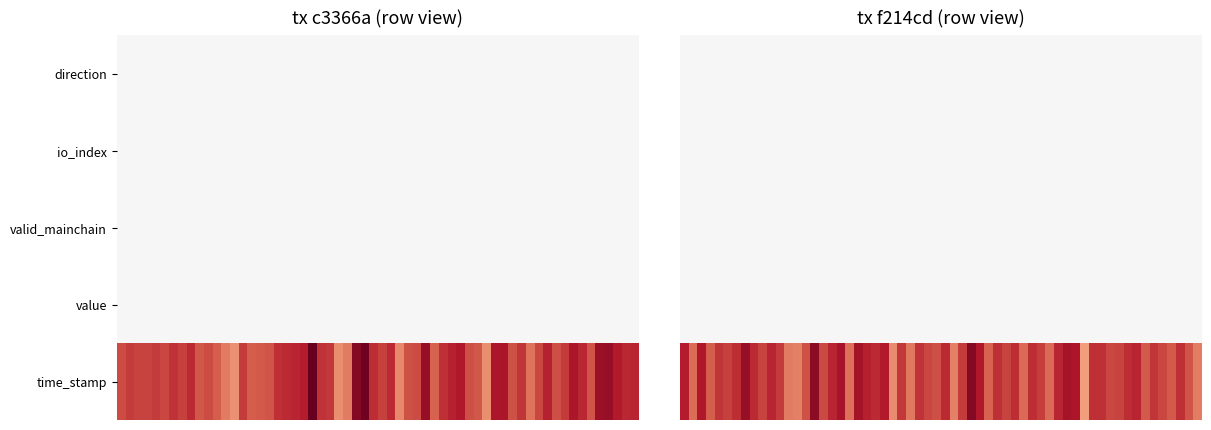

What is the average value of the f214cdf154ab1b99bc907b028858c3db82ca9f7 series?

318723537.9